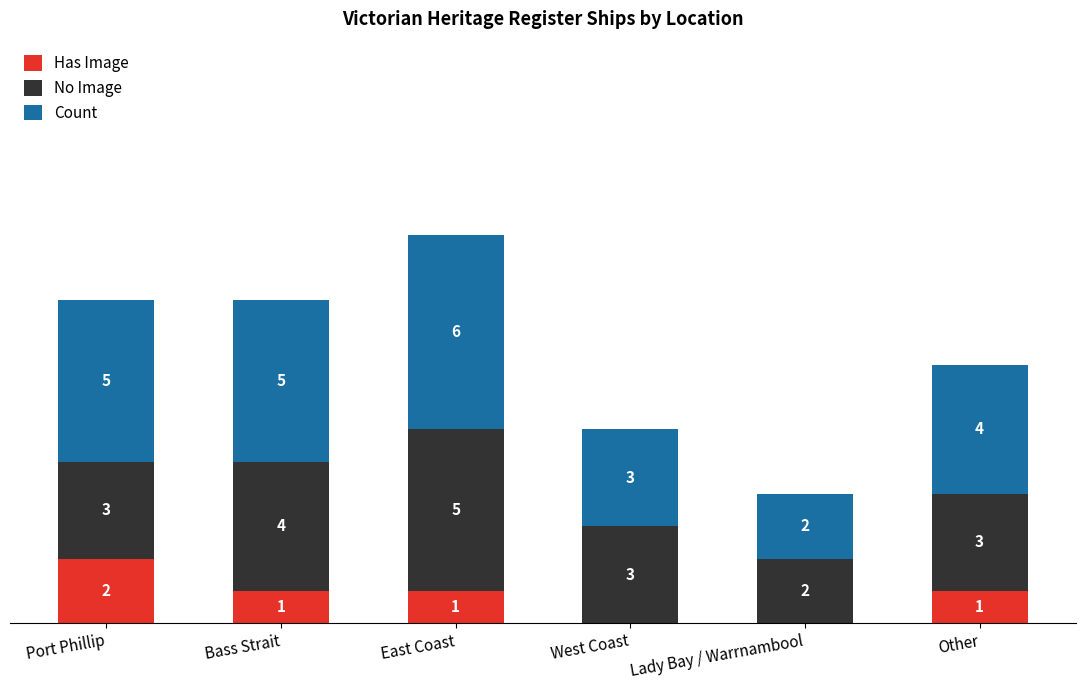

At which category is the sum across all series the highest?

East Coast